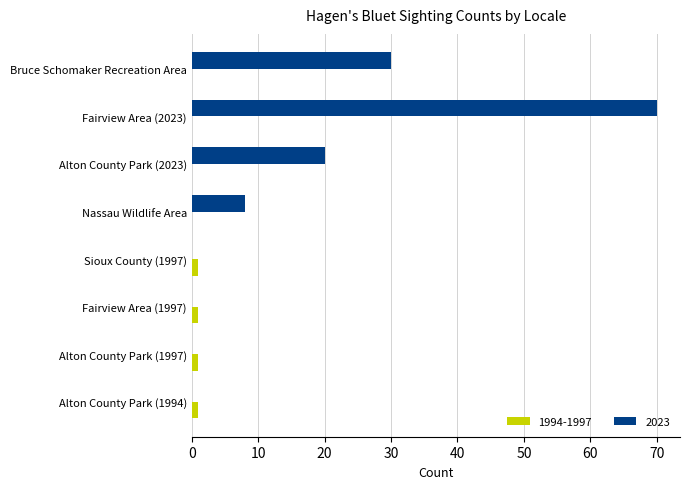

The value of 2023 at Alton County Park (1994) is -44. True or false?

False